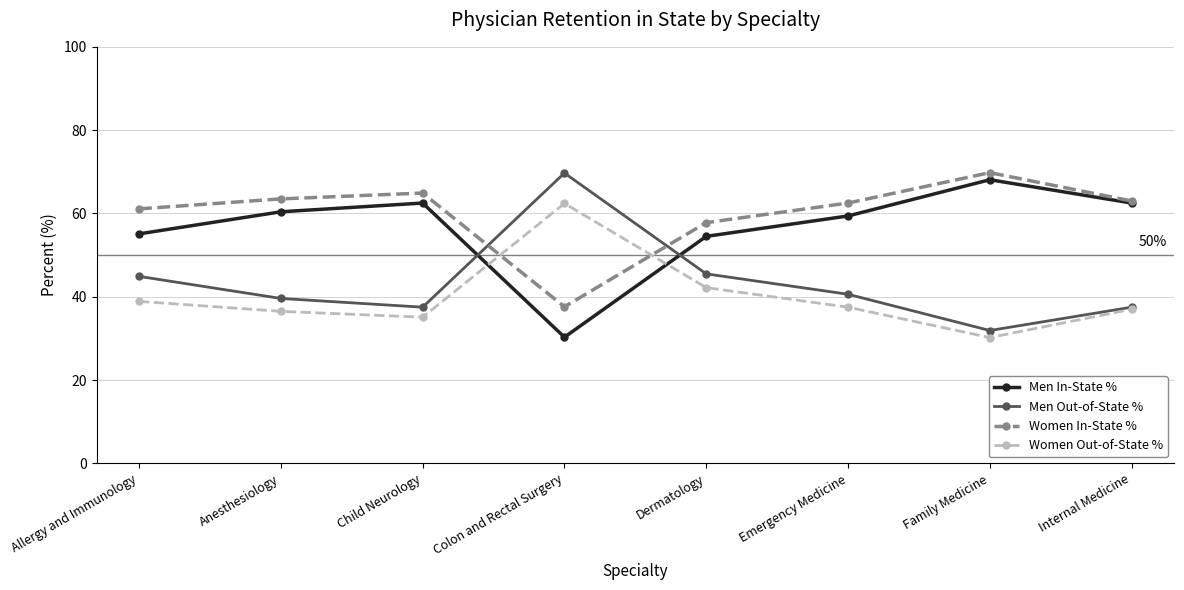

What is the sum of the Men Out-of-State % values at Dermatology and Allergy and Immunology?

90.4